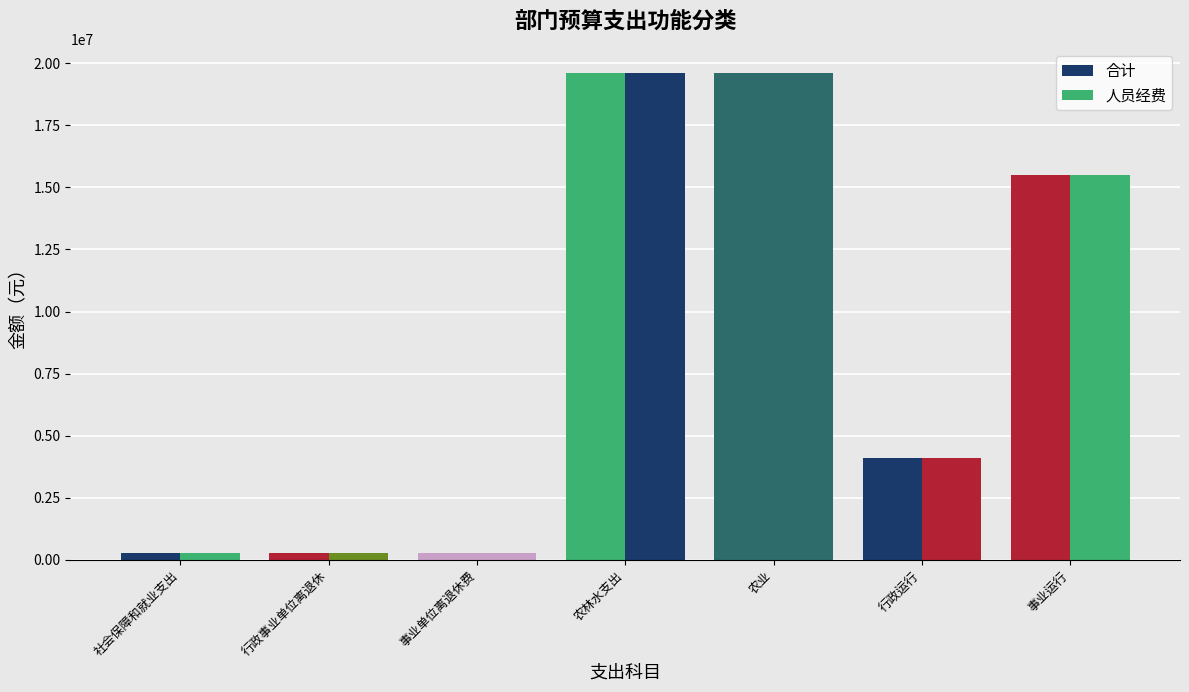

Reading left to right, what are all the values shown in this chart?

合计: 社会保障和就业支出=272929.0	行政事业单位离退休=272929.0	事业单位离退休费=272929.0	农林水支出=19598589.7	农业=19598589.7	行政运行=4106808.3	事业运行=15491781.4
人员经费: 社会保障和就业支出=272929.0	行政事业单位离退休=272929.0	事业单位离退休费=272929.0	农林水支出=19598589.7	农业=19598589.7	行政运行=4106808.3	事业运行=15491781.4